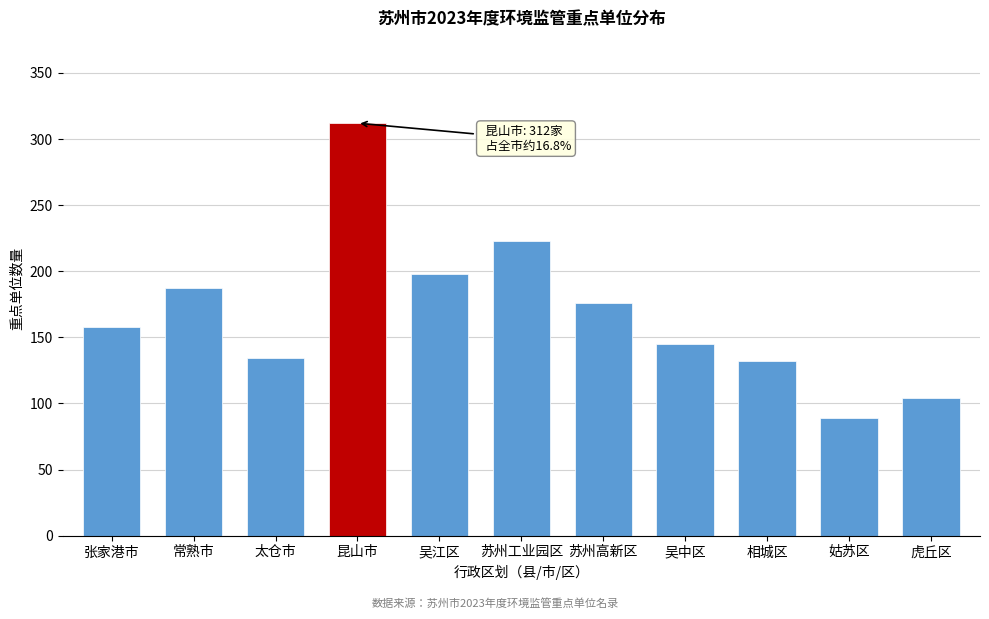

Reading right to left, list all the values displayed in this chart.

虎丘区=104	姑苏区=89	相城区=132	吴中区=145	苏州高新区=176	苏州工业园区=223	吴江区=198	昆山市=312	太仓市=134	常熟市=187	张家港市=158